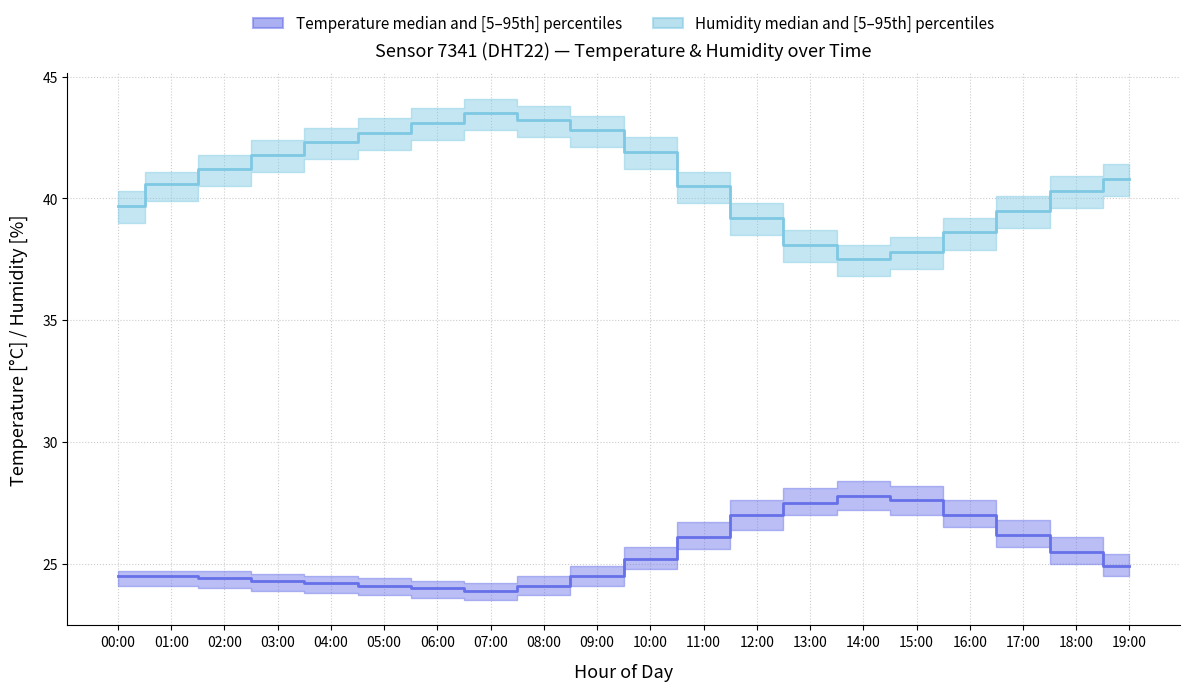

At which label does temperature_median reach its peak?

14:00